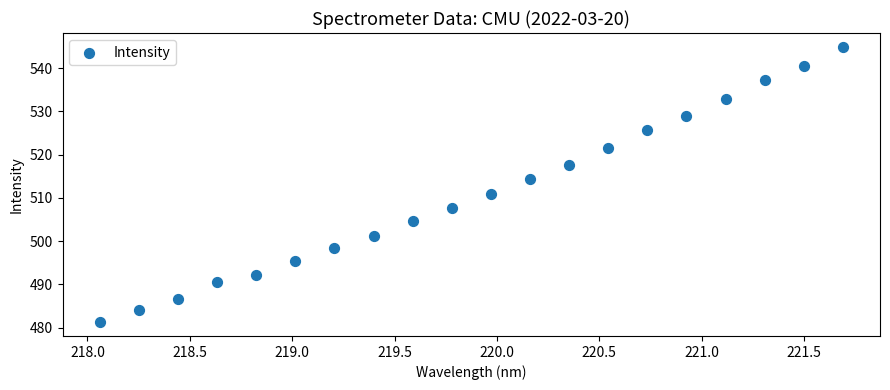

What is the range of X values (max minus min)?

3.6